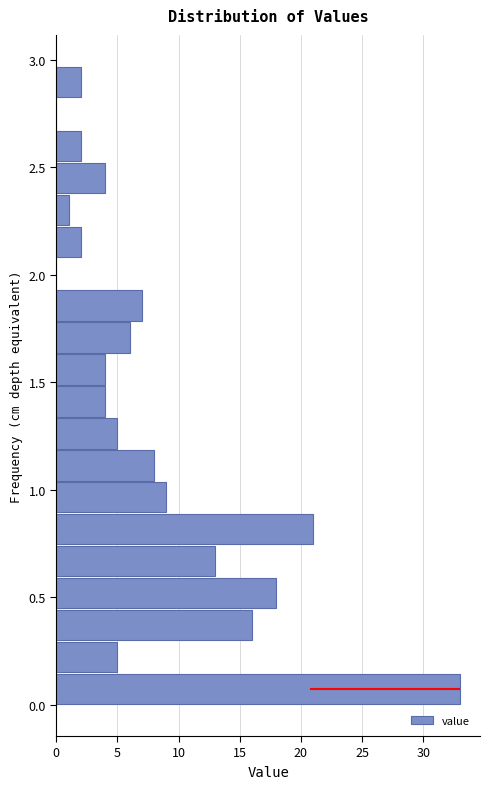

Around what value on the y-axis is the longest bar? Give the approximate position of its centre, as read against the axis.

0.05